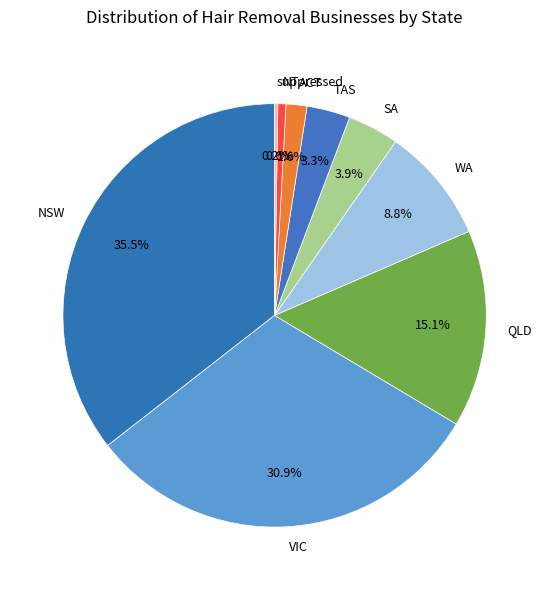

What percentage do SA and TAS together represent?

7.2%